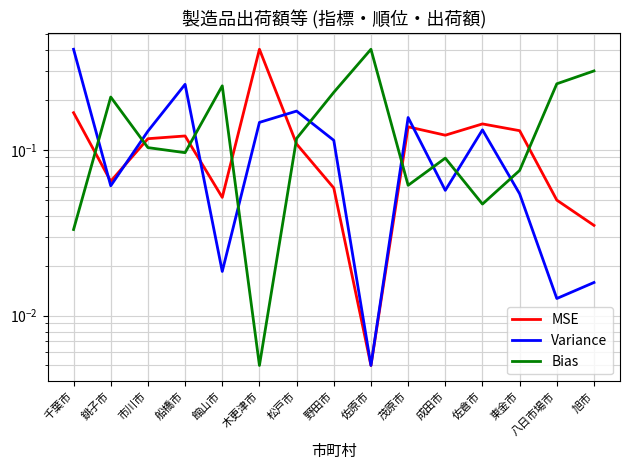

What is the approximate value of Variance at 野田市?

0.1